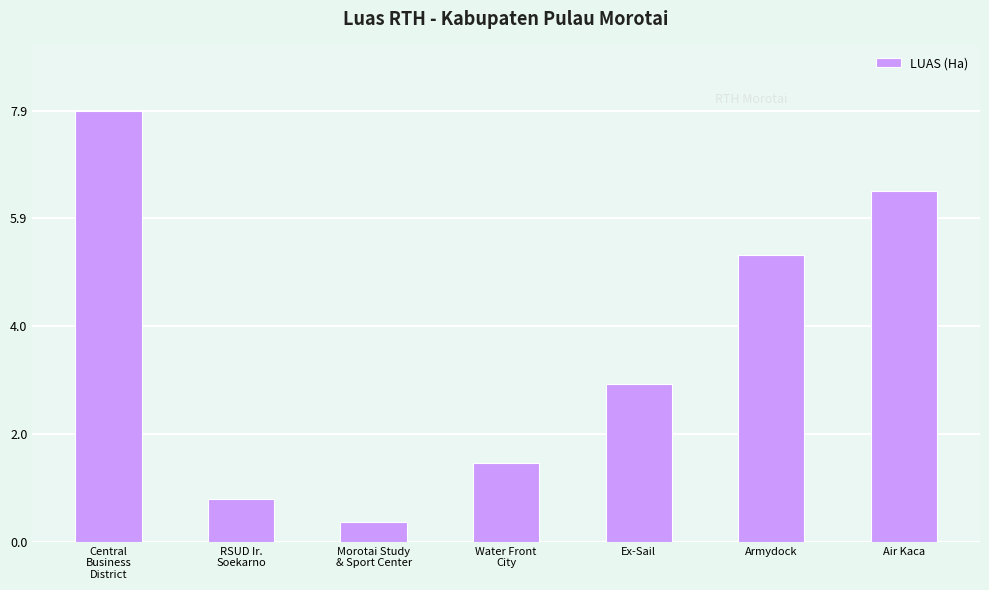

The value at Air Kaca is 6.5. True or false?

True